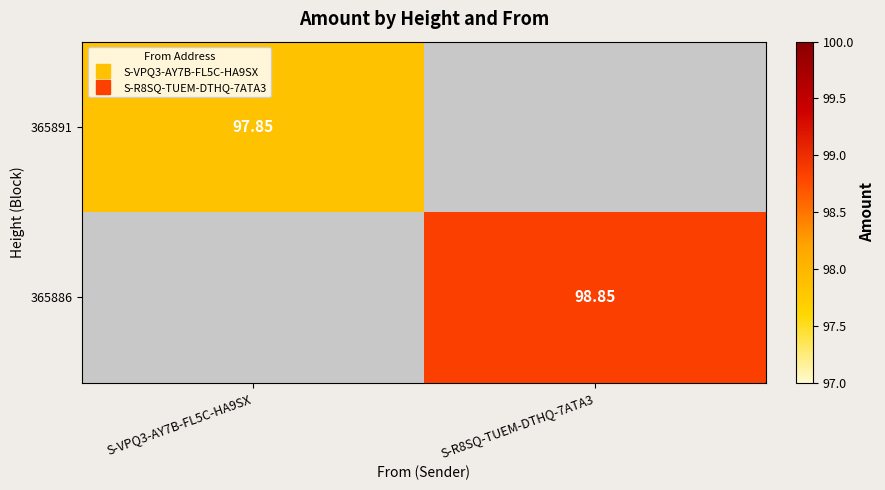

How many series are shown in this chart?

2